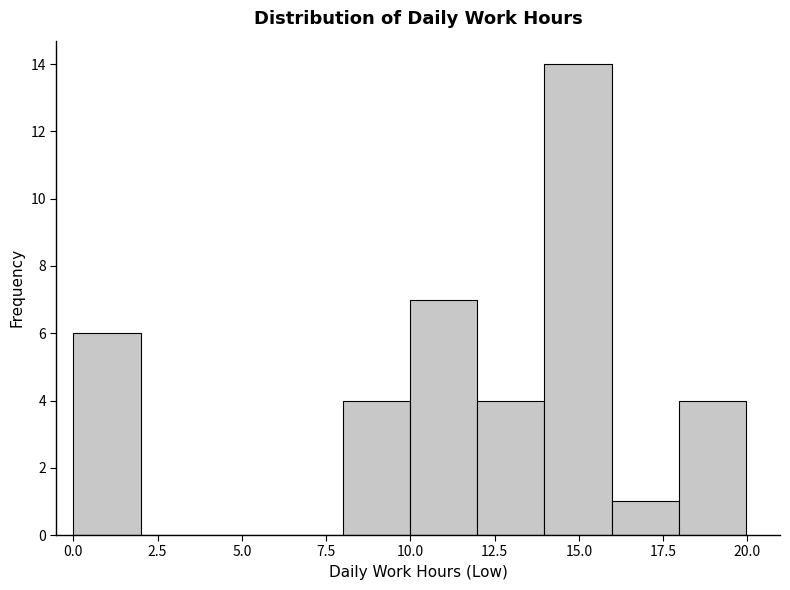

Around what value on the x-axis is the tallest bar? Give the approximate position of its centre, as read against the axis.

15.0